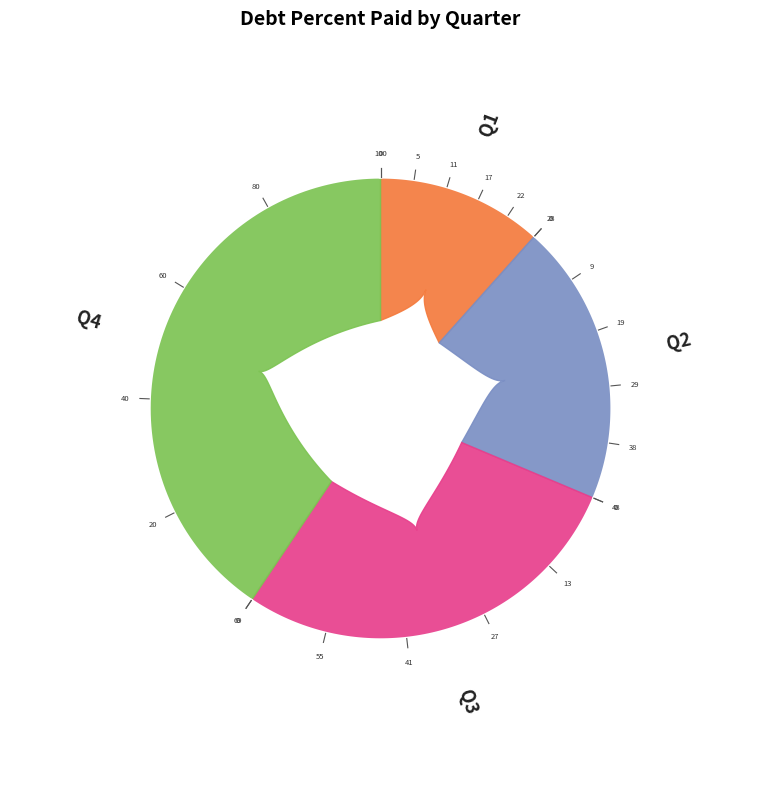

What percentage do Q4 and Q2 together represent?

60.3%